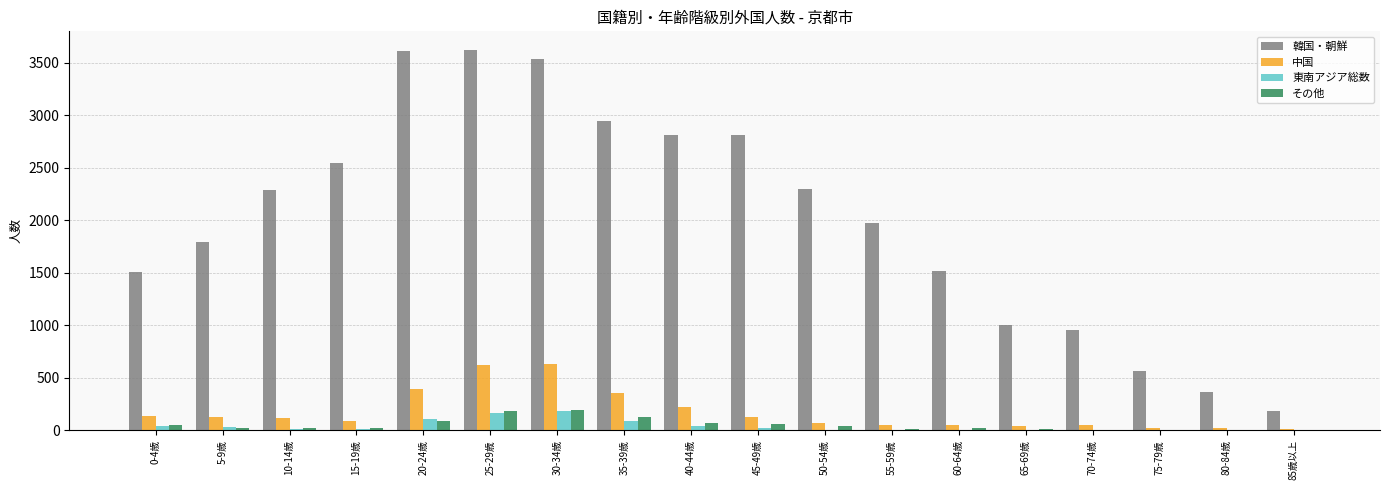

What is the highest value of the 東南アジア総数 series?

183